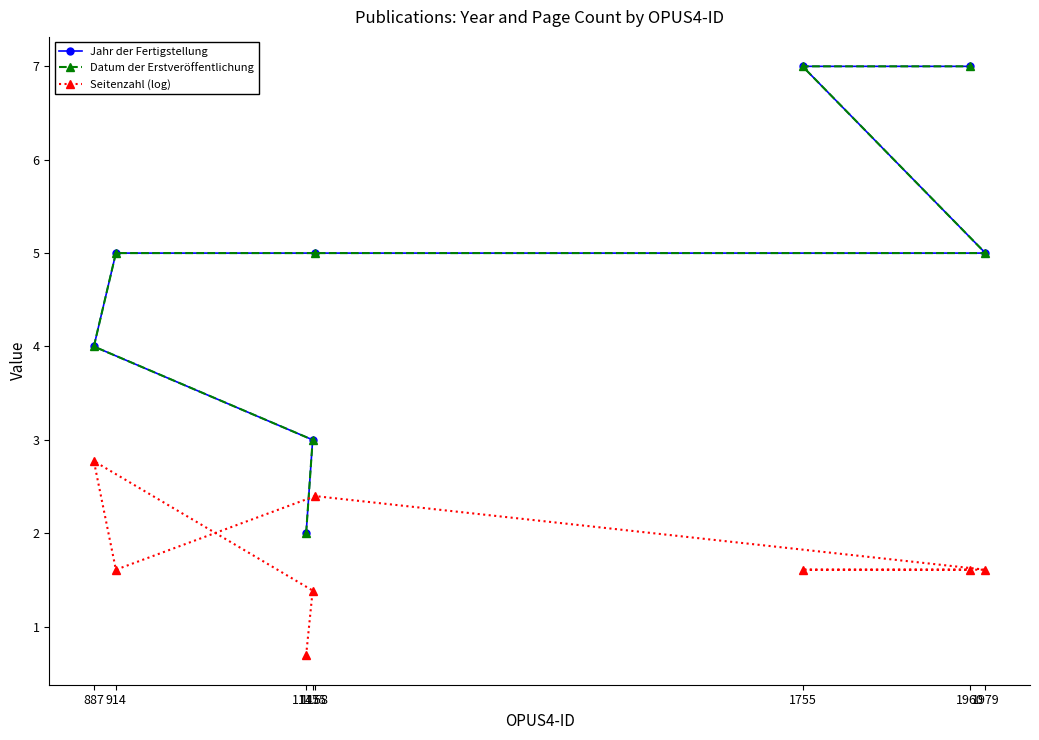

Rank the series by their maximum value, from highest to lowest.

Jahr der Fertigstellung, Datum der Erstveröffentlichung, Seitenzahl (log)